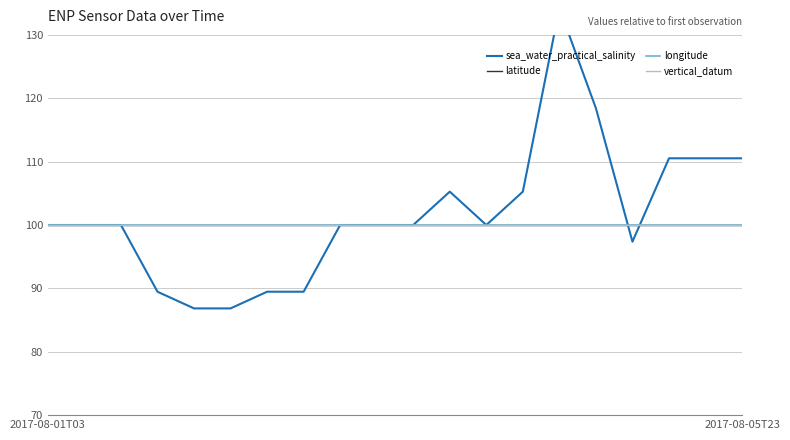

List the series in order of their peak value, highest first.

sea_water_practical_salinity, latitude, longitude, vertical_datum